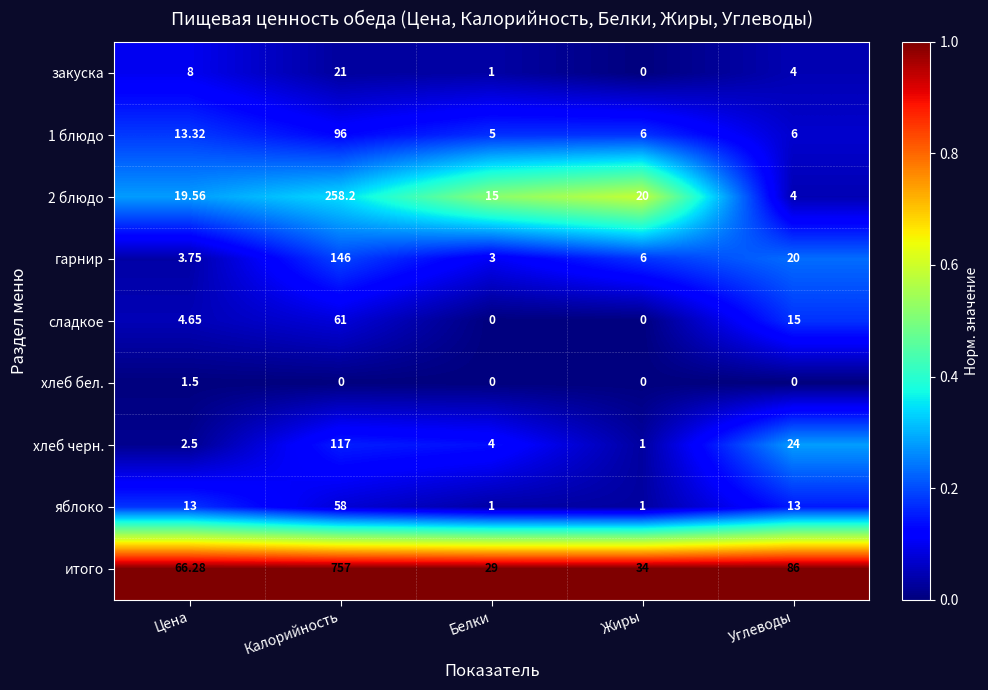

Is the value of яблоко at Углеводы greater than the value of 2 блюдо at Белки?

No